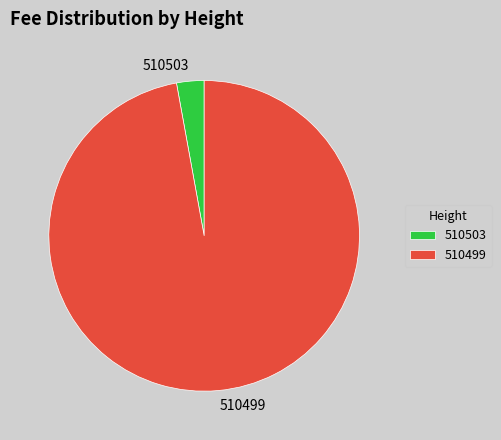

What is the largest slice in the pie chart?

510499